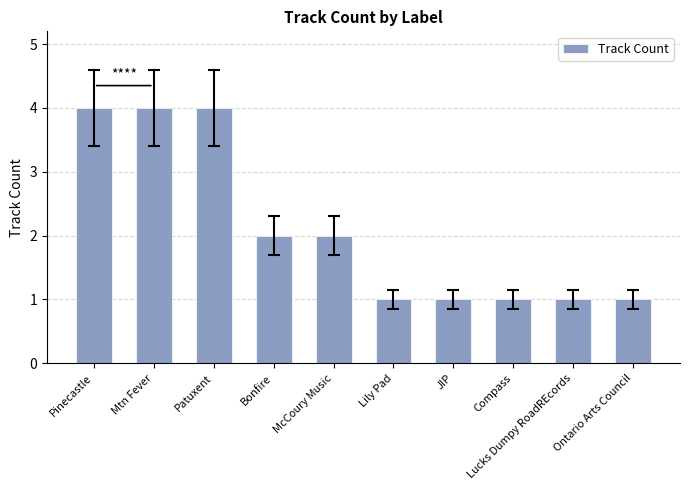

What is the greatest value displayed?

4